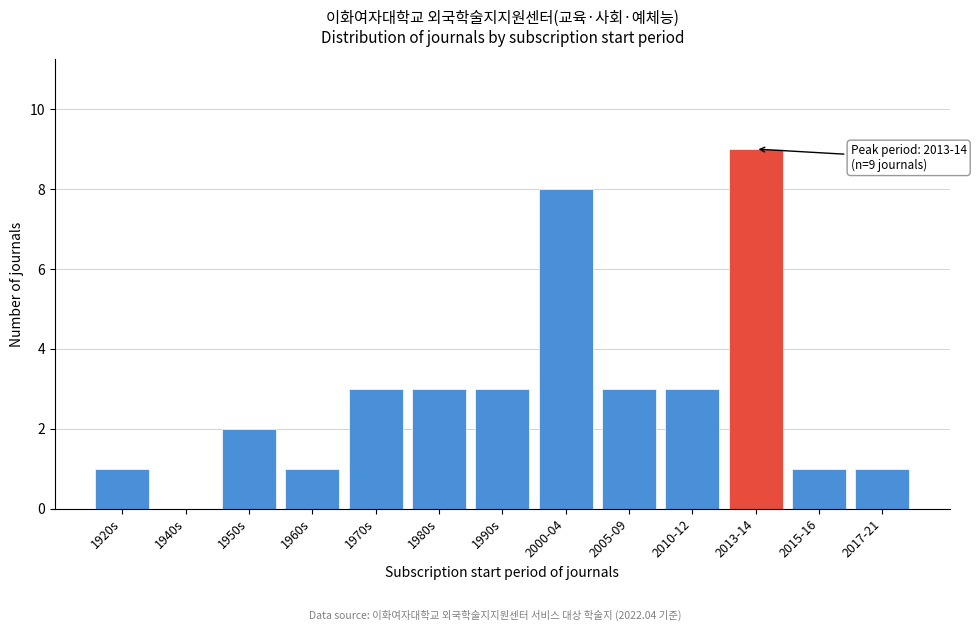

Reading left to right, list all the values displayed in this chart.

1920s=1	1940s=0	1950s=2	1960s=1	1970s=3	1980s=3	1990s=3	2000-04=8	2005-09=3	2010-12=3	2013-14=9	2015-16=1	2017-21=1